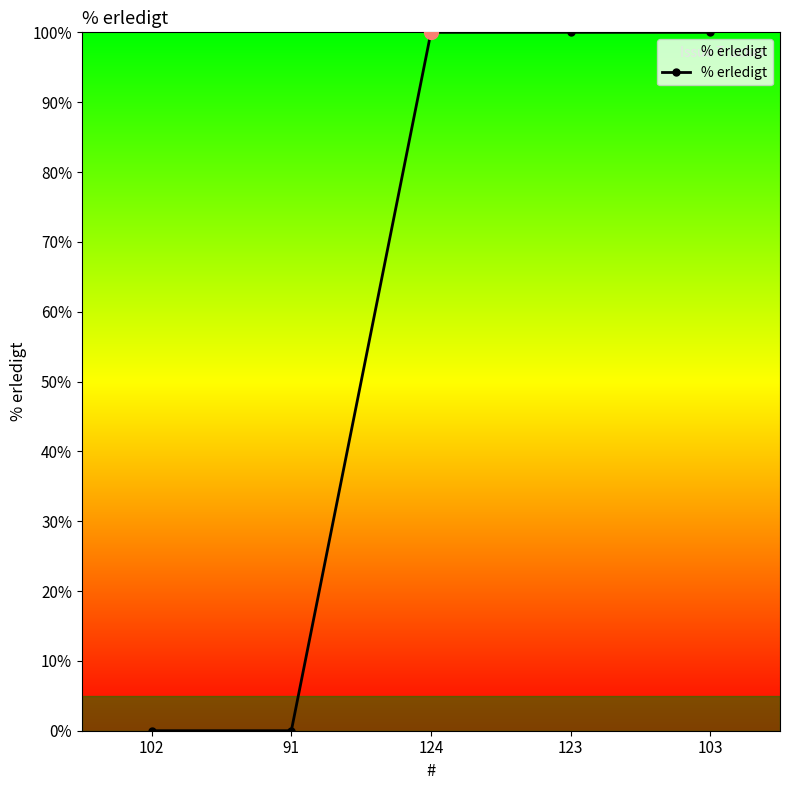

What is the maximum value shown in the chart?

100